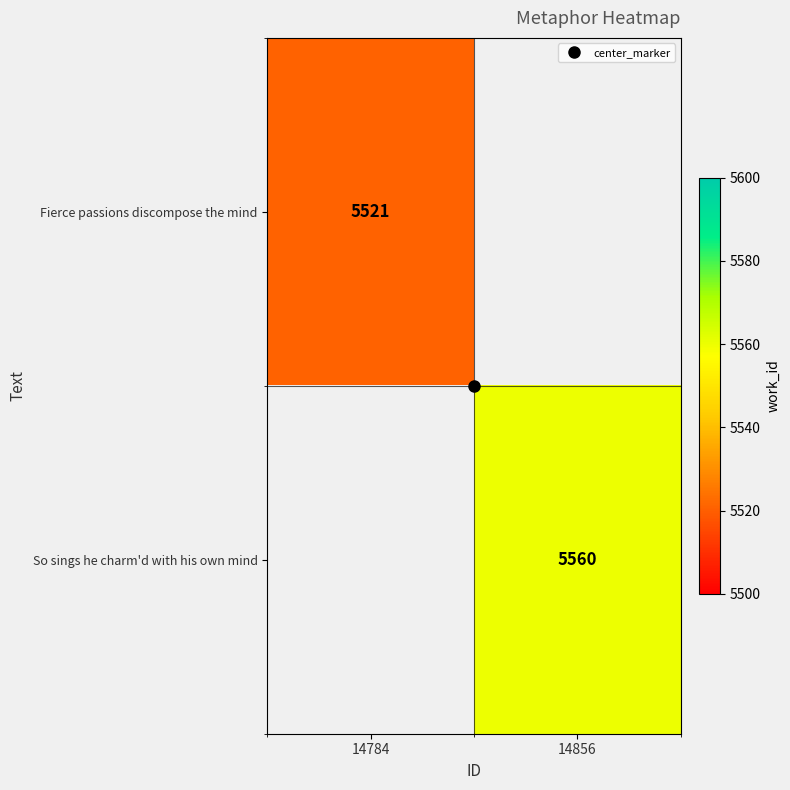

List the series in order of their overall mean, lowest first.

Fierce passions discompose the mind, So sings he charm'd with his own mind